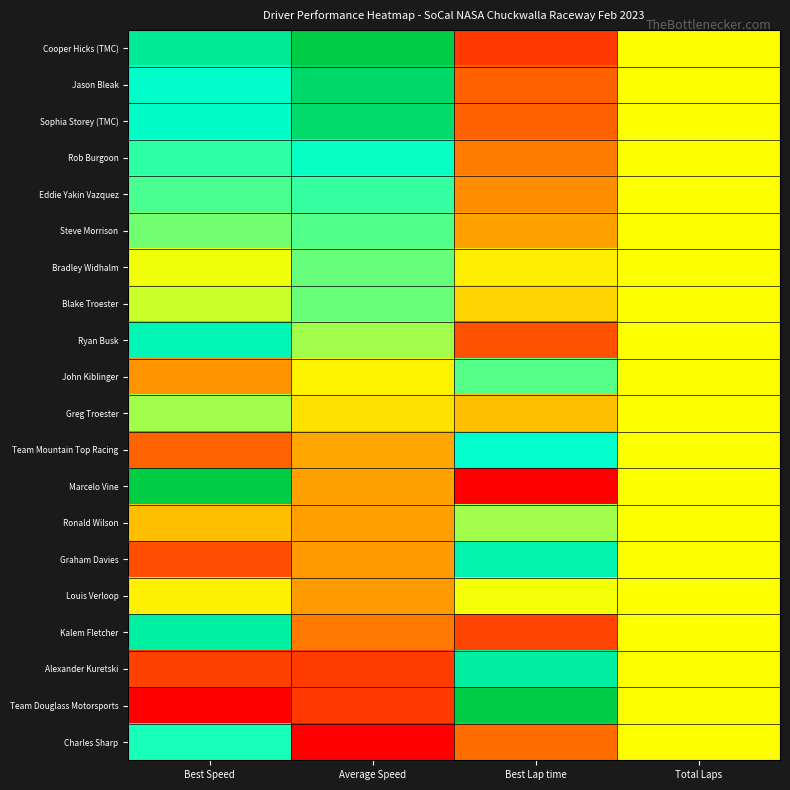

At how many categories does at least one series exceed 0?

4